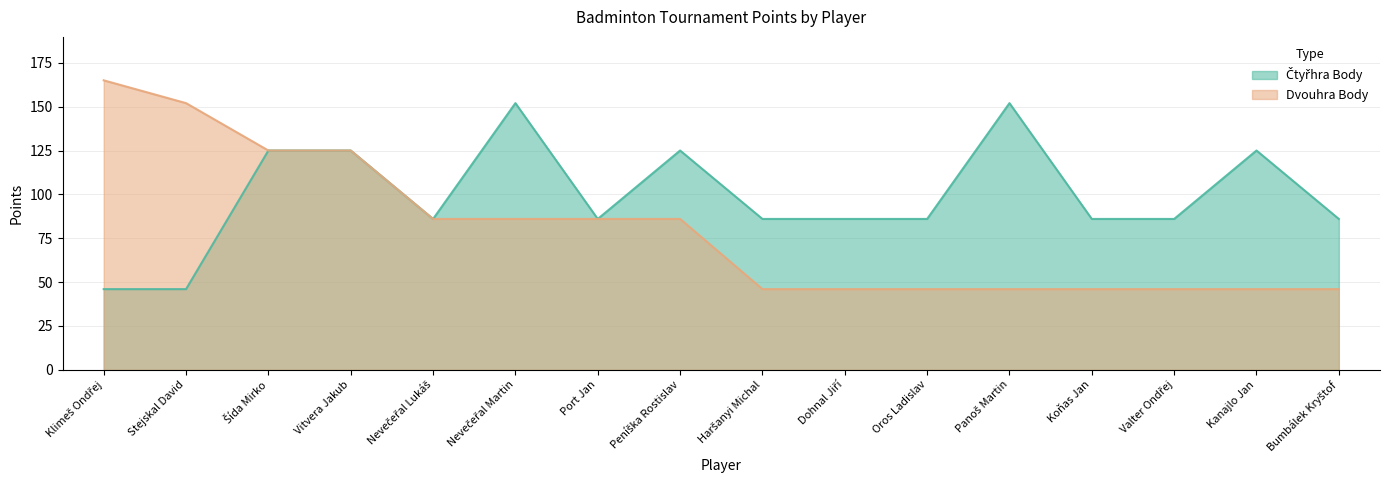

What is the difference between the maximum and minimum values in the Čtyřhra Body series?

106